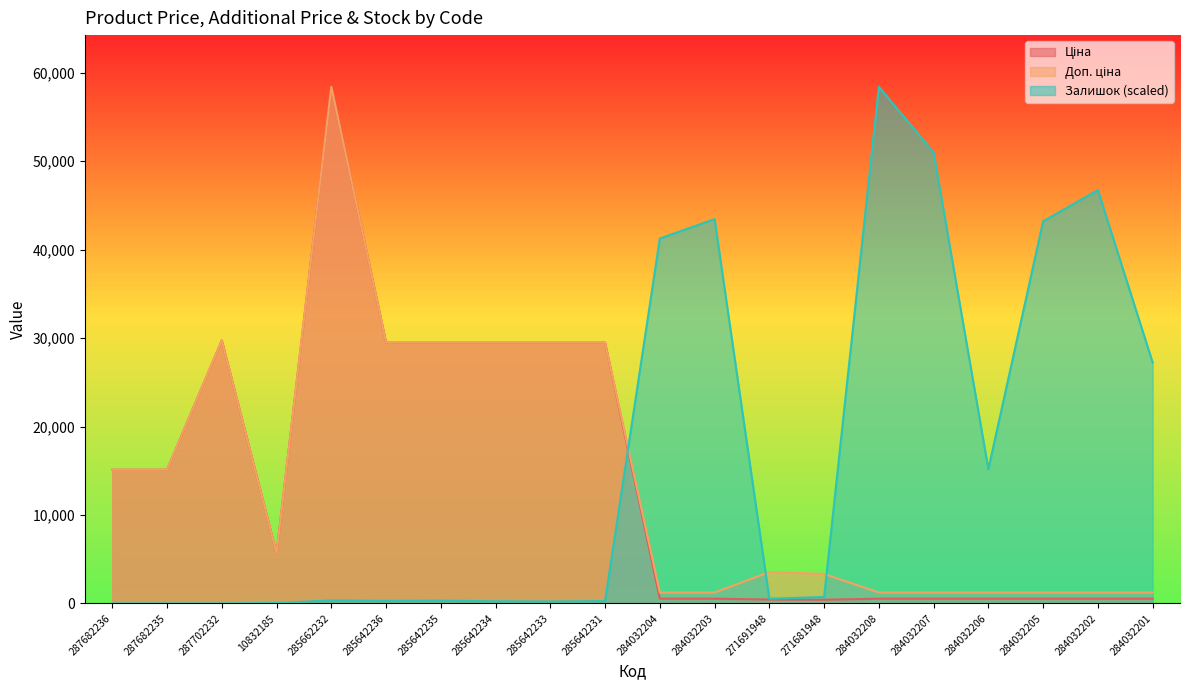

The value of Ціна at 284032206 is 539.0. True or false?

True